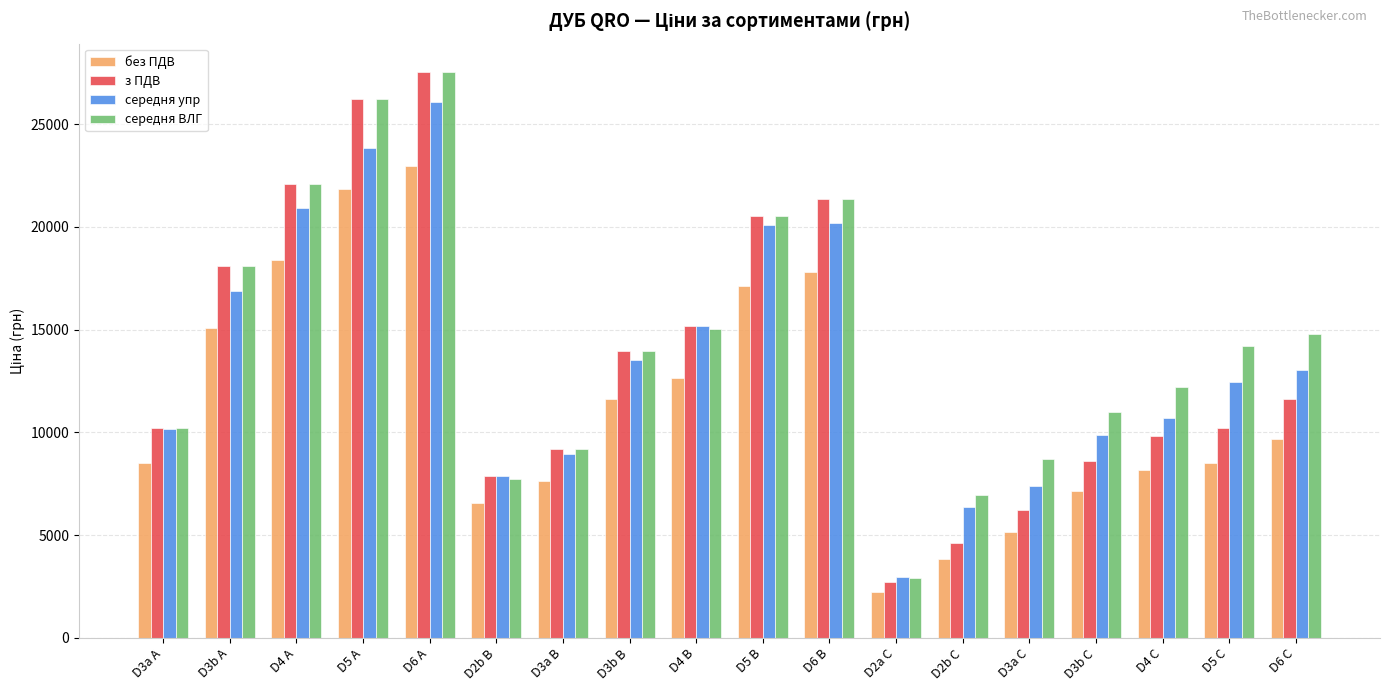

At which category is the sum across all series the highest?

D6 A